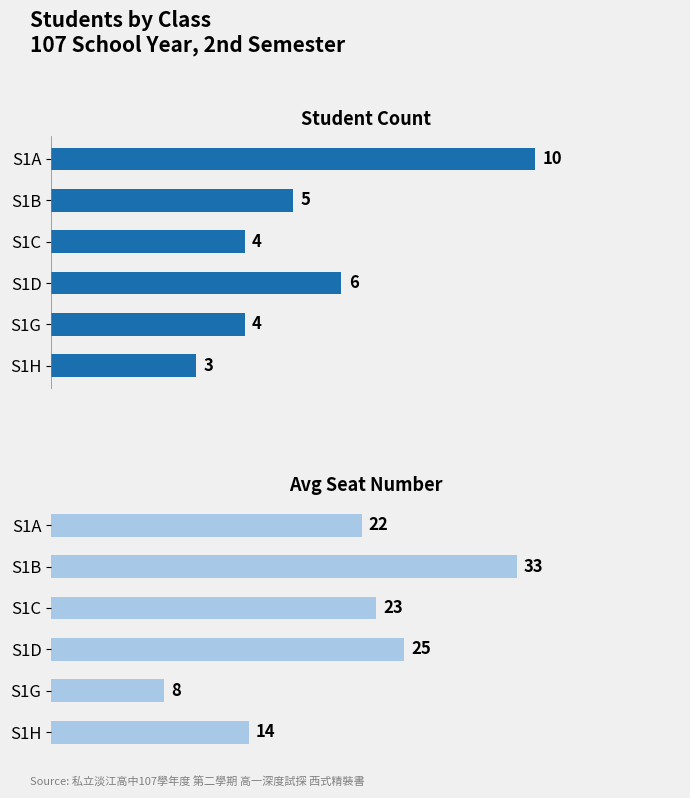

Reading left to right, transcribe all the data shown in this chart.

Student Count: 0=10	1=5	2=4	3=6	4=4	5=3
Avg Seat Number: 0=22	1=33	2=23	3=25	4=8	5=14